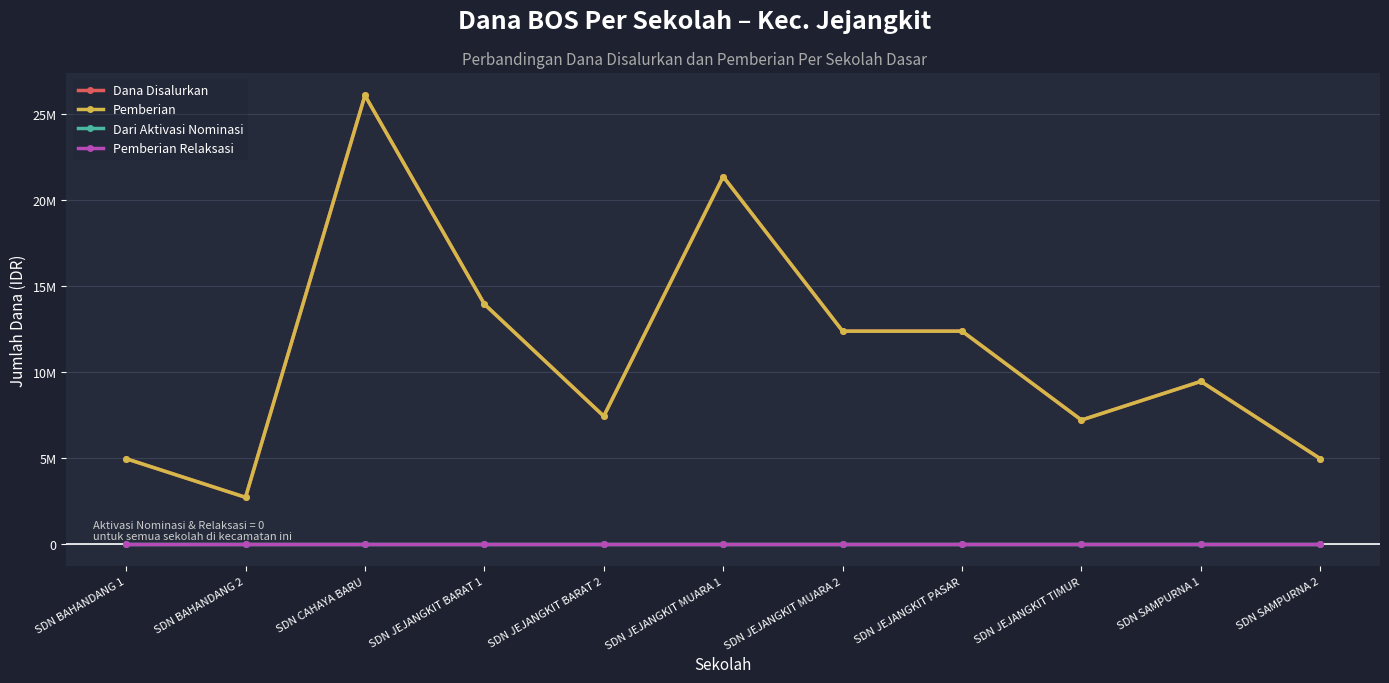

True or false: Dari Aktivasi Nominasi and Dana Disalurkan cross at least once.

False